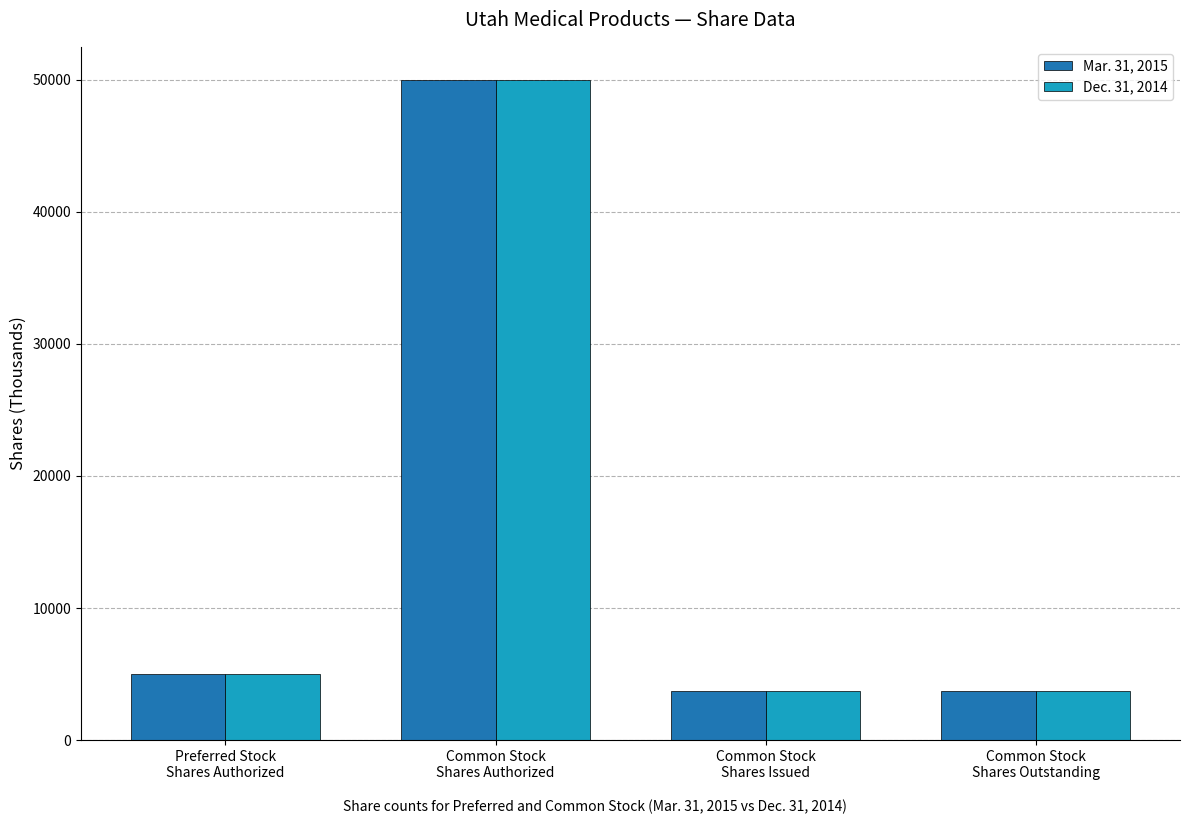

What is the average value of the Mar. 31, 2015 series?

15625